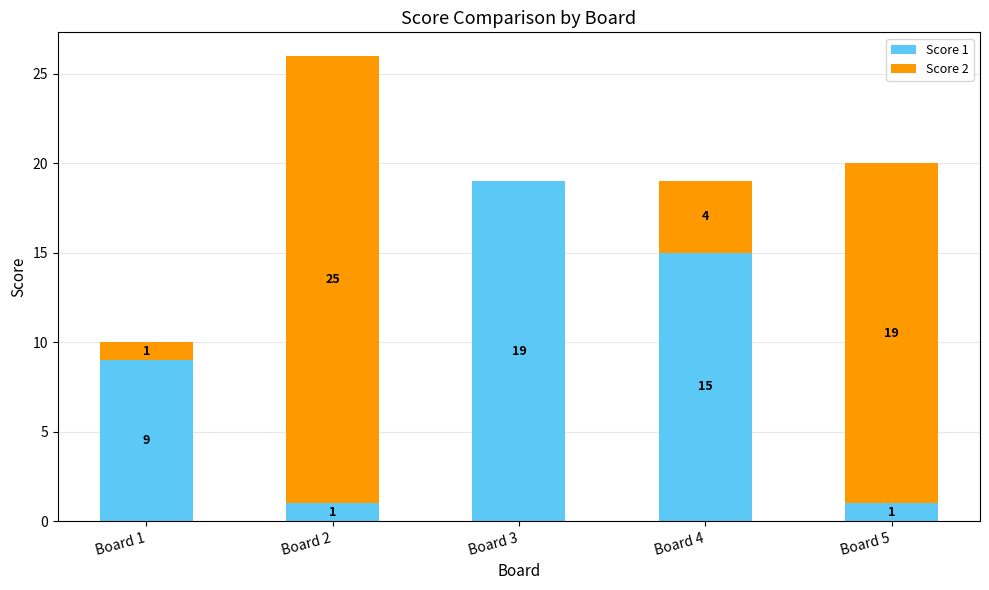

At which label does Score 1 reach its peak?

Board 3